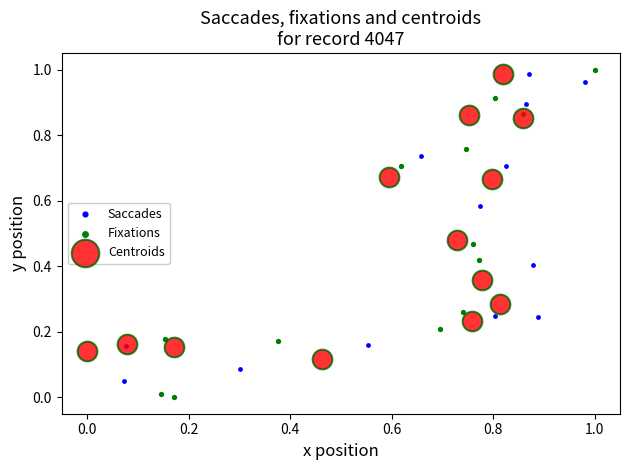

Which series contains the lowest Y value?

Fixations